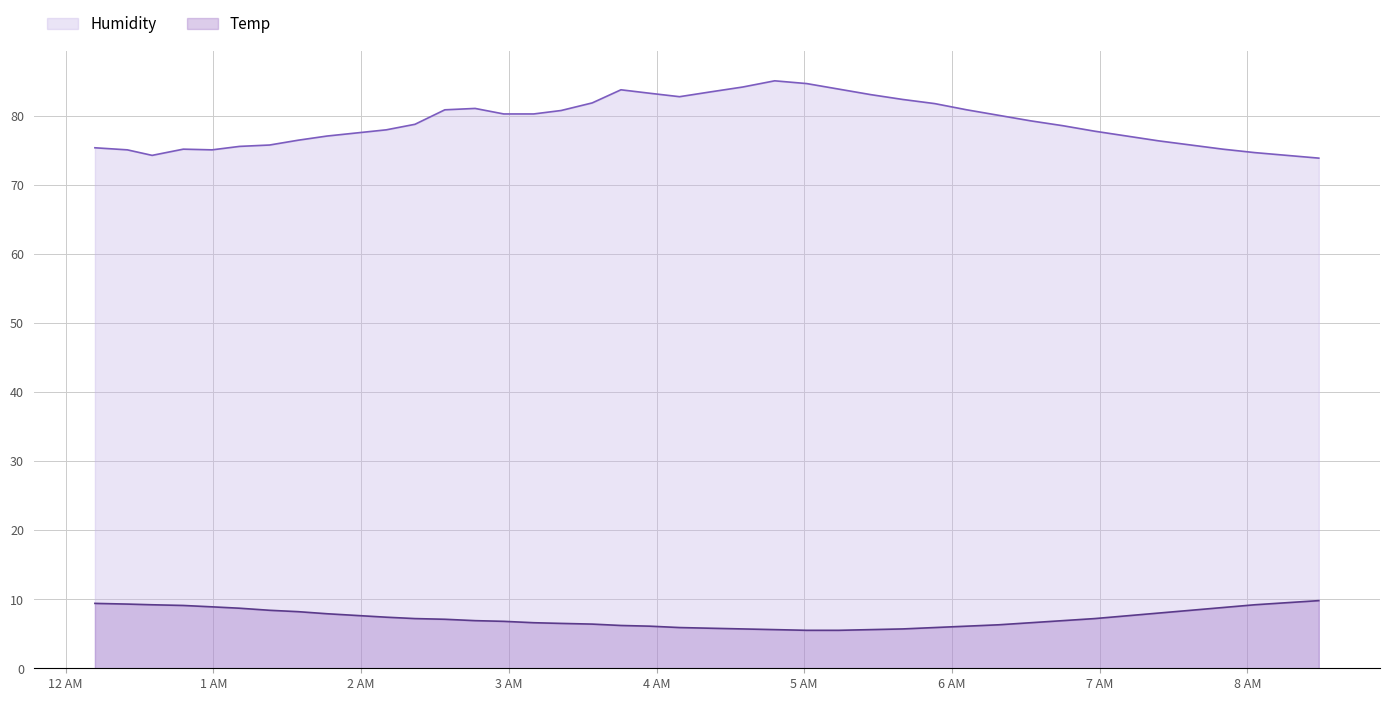

What is the highest value of the Temp series?

9.8